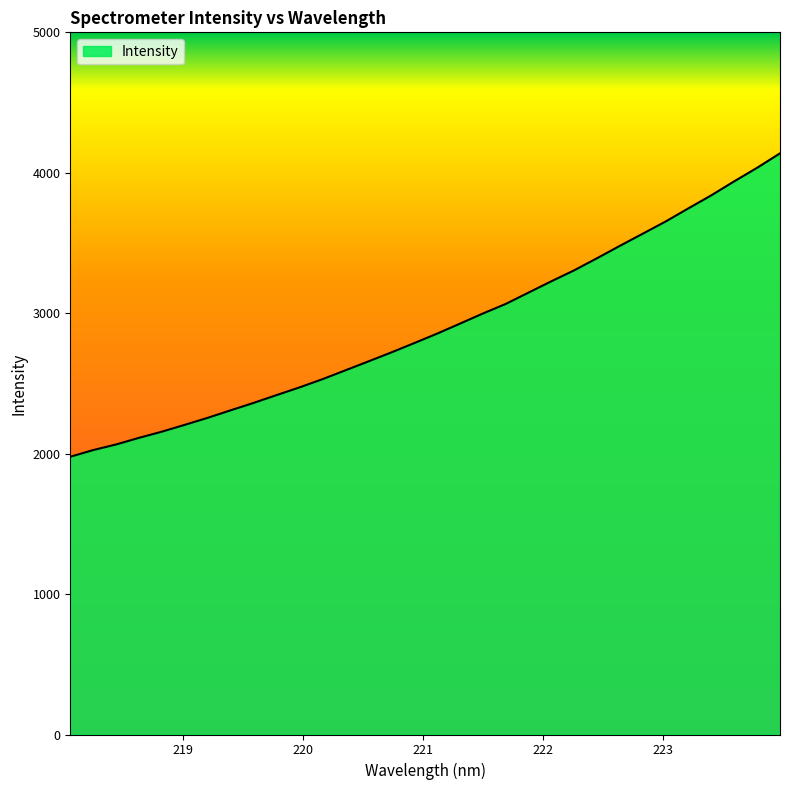

True or false: there are more than 2 points higher than both neighbors.

False